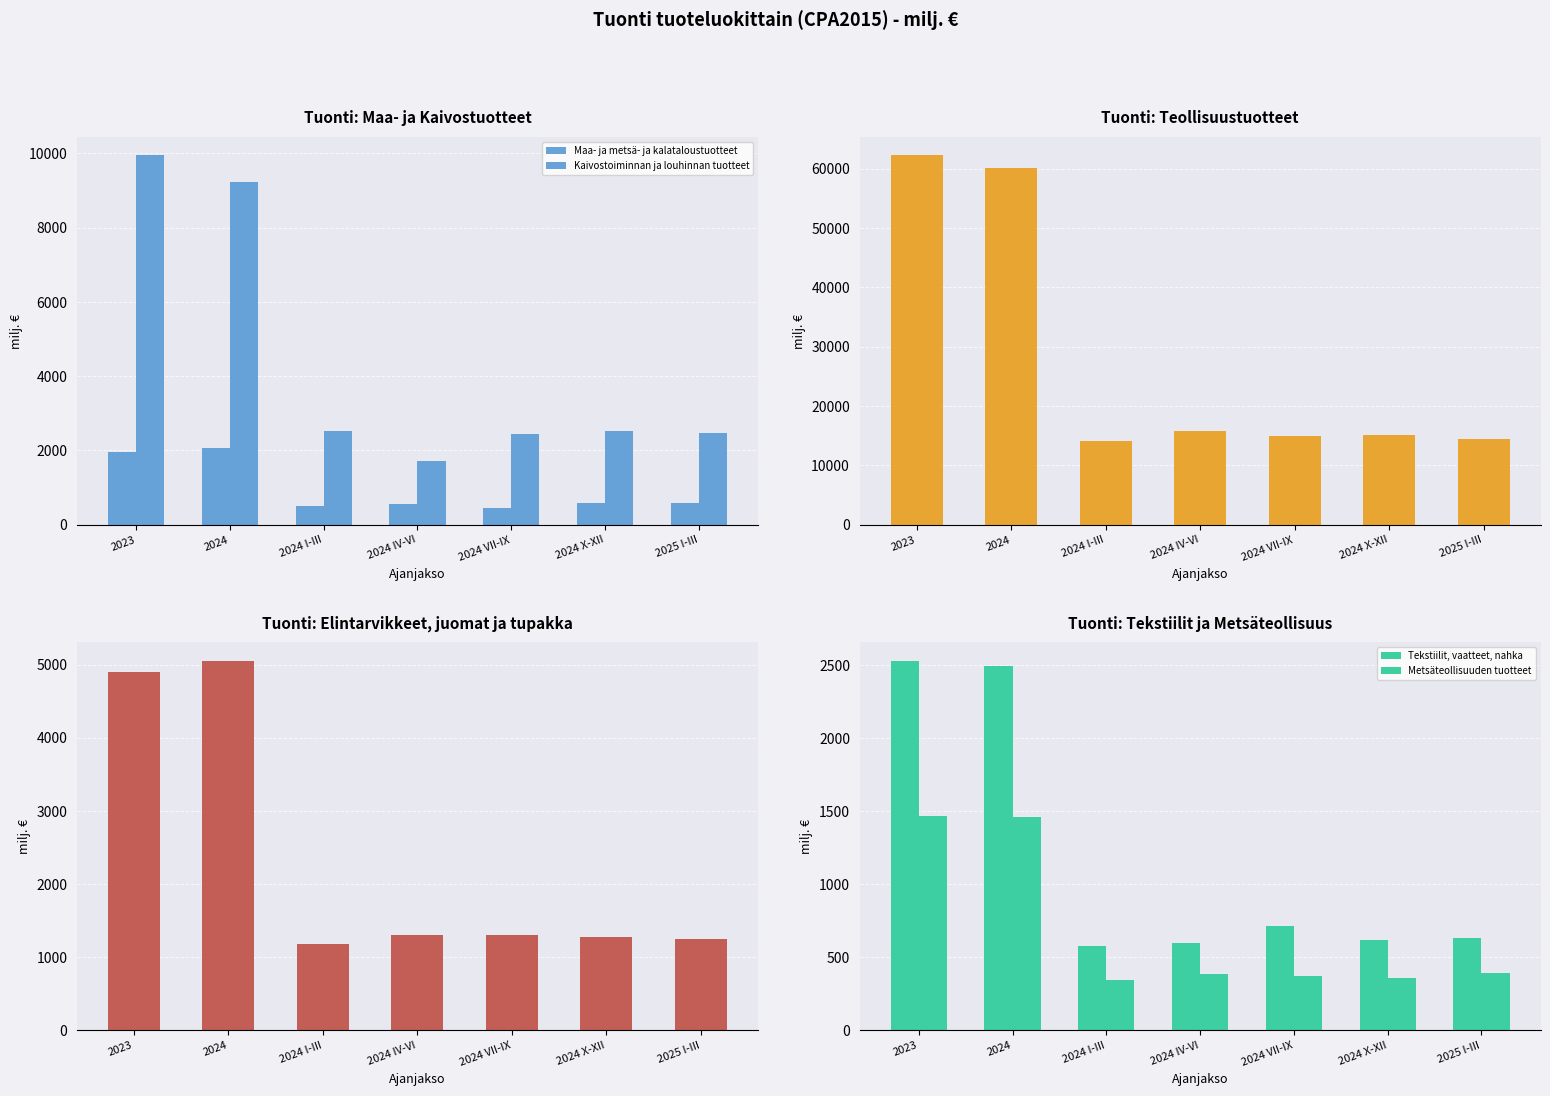

Reading left to right, transcribe all the data shown in this chart.

Maa- ja metsä- ja kalataloustuotteet: 2023=1960.1	2024=2062.1	2024 I-III=491.1	2024 IV-VI=544.3	2024 VII-IX=453.9	2024 X-XII=572.8	2025 I-III=571.4
Kaivostoiminnan ja louhinnan tuotteet: 2023=9944.5	2024=9217.7	2024 I-III=2522.0	2024 IV-VI=1721.3	2024 VII-IX=2453.5	2024 X-XII=2520.9	2025 I-III=2459.3
Teollisuustuotteet: 2023=62232.2	2024=60106.4	2024 I-III=14146.1	2024 IV-VI=15797.5	2024 VII-IX=14972.6	2024 X-XII=15190.3	2025 I-III=14515.1
Elintarvikkeet, juomat ja tupakka: 2023=4893.3	2024=5053.1	2024 I-III=1180.0	2024 IV-VI=1305.2	2024 VII-IX=1302.6	2024 X-XII=1265.3	2025 I-III=1239.2
Tekstiilit, vaatteet, nahka: 2023=2527.3	2024=2491.2	2024 I-III=571.3	2024 IV-VI=594.2	2024 VII-IX=710.5	2024 X-XII=615.2	2025 I-III=629.5
Metsäteollisuuden tuotteet: 2023=1465.8	2024=1455.5	2024 I-III=345.2	2024 IV-VI=381.2	2024 VII-IX=371.4	2024 X-XII=357.6	2025 I-III=388.9